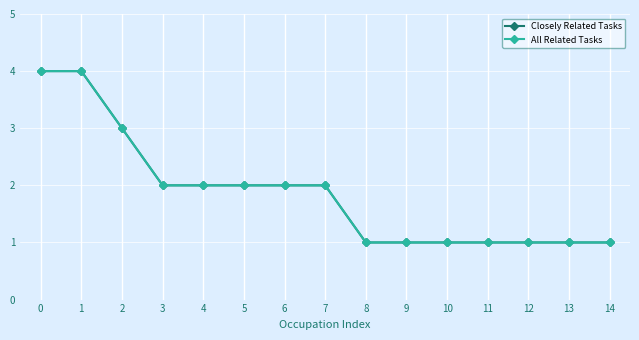

Is this an area chart (filled region under the line)?

No